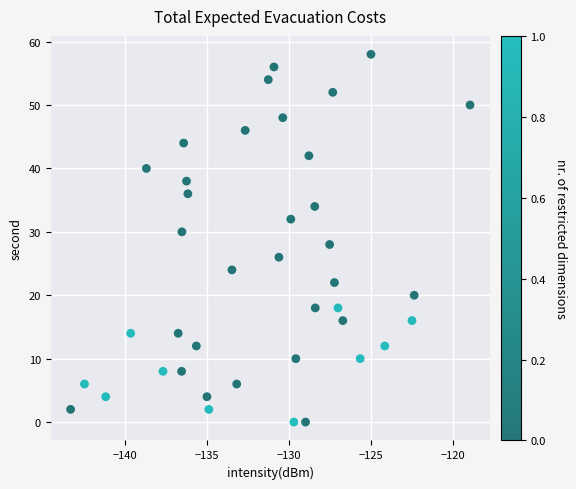

What is the range of Y values (max minus min)?

58